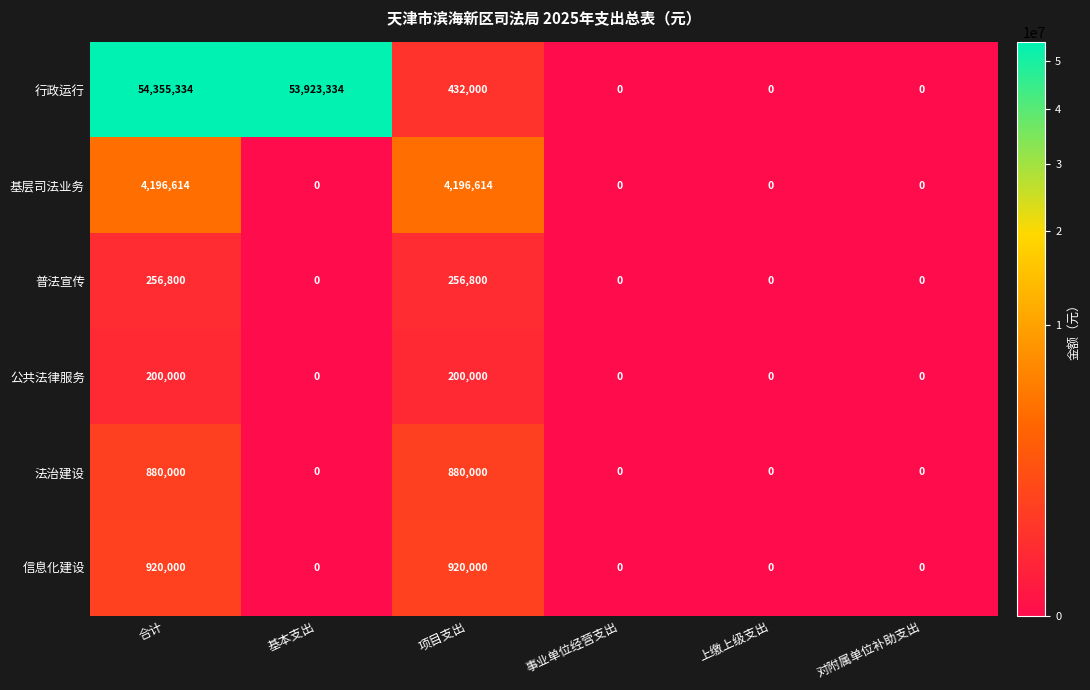

How many positive values does the 公共法律服务 series have?

2